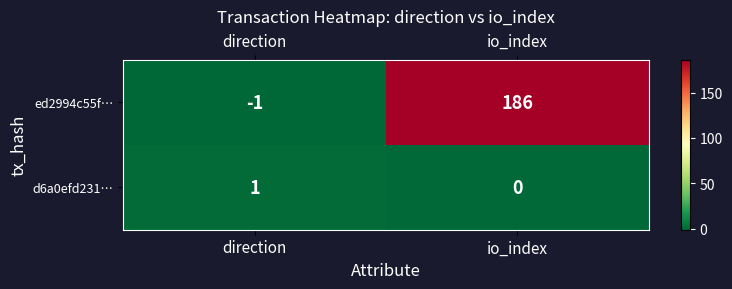

At which category is the sum across all series the highest?

io_index